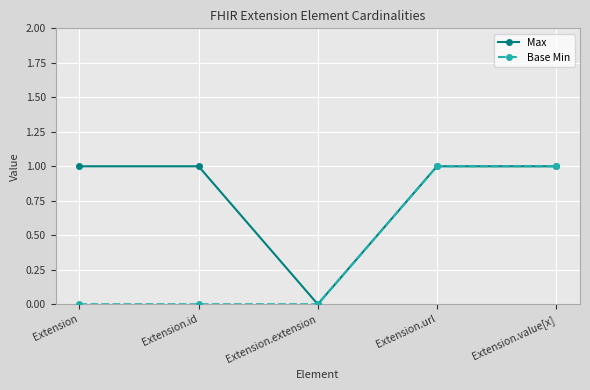

Does the chart have visible grid lines?

Yes